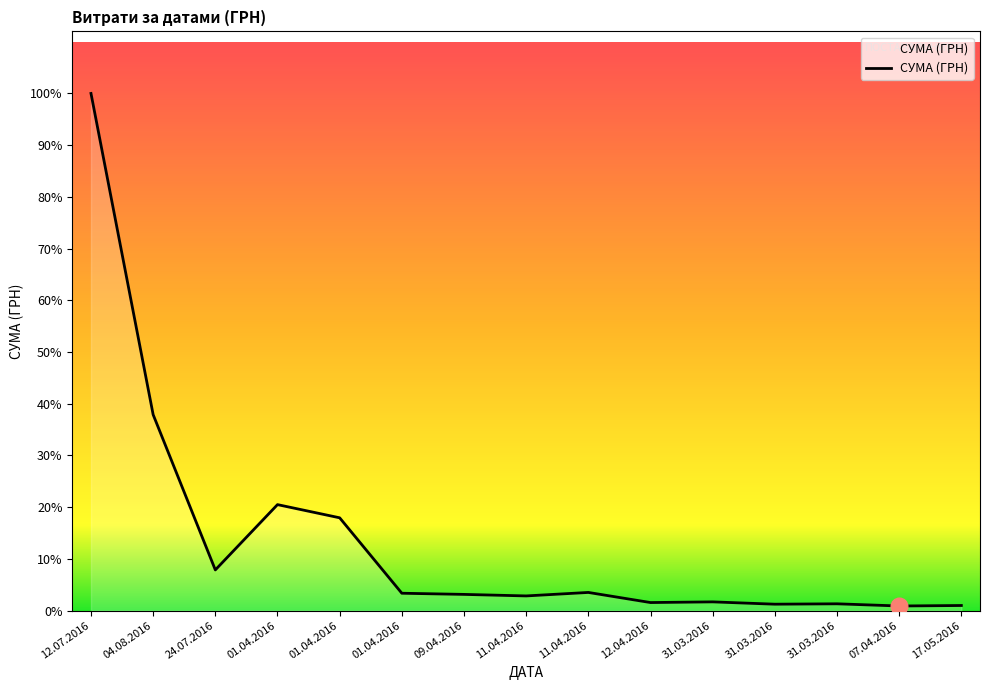

Read the value at 01.04.2016.

53028.9